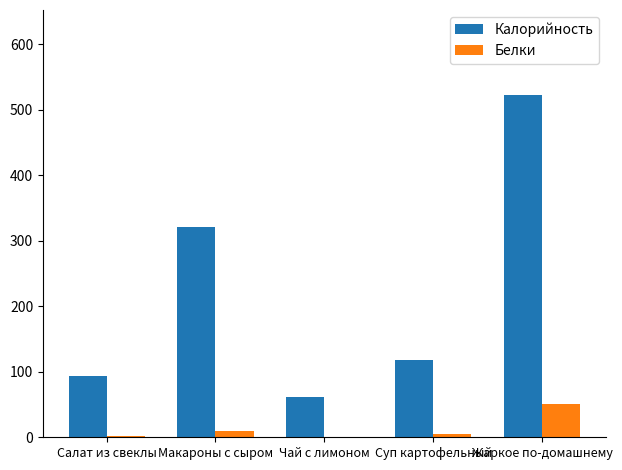

At which label is Калорийность closest to 291?

Макароны с сыром